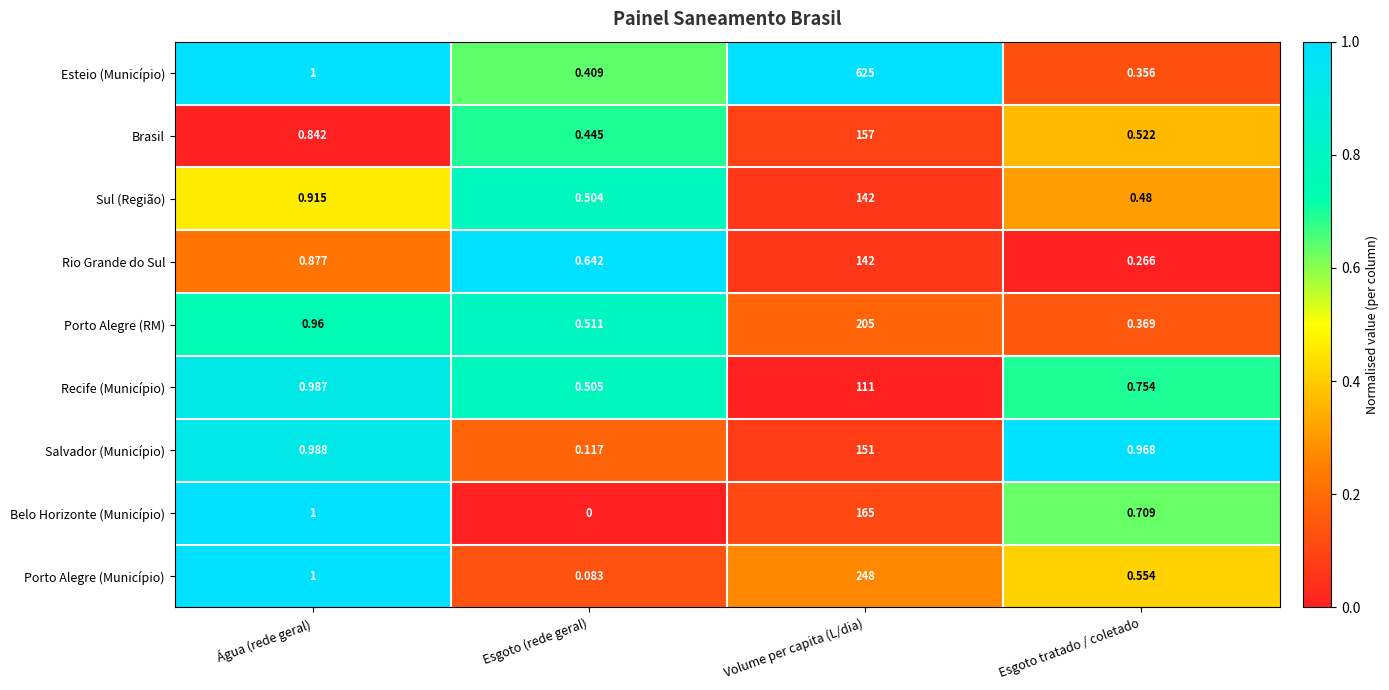

Which series has the largest total across all categories?

Esteio (Município)